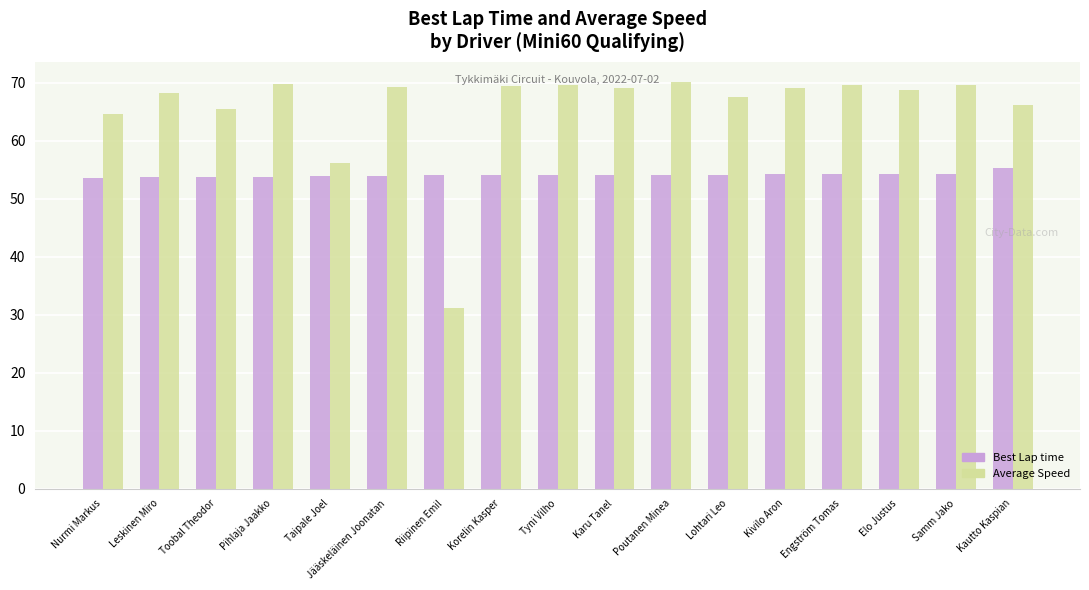

What is the average value of the Best Lap time series?

54.1